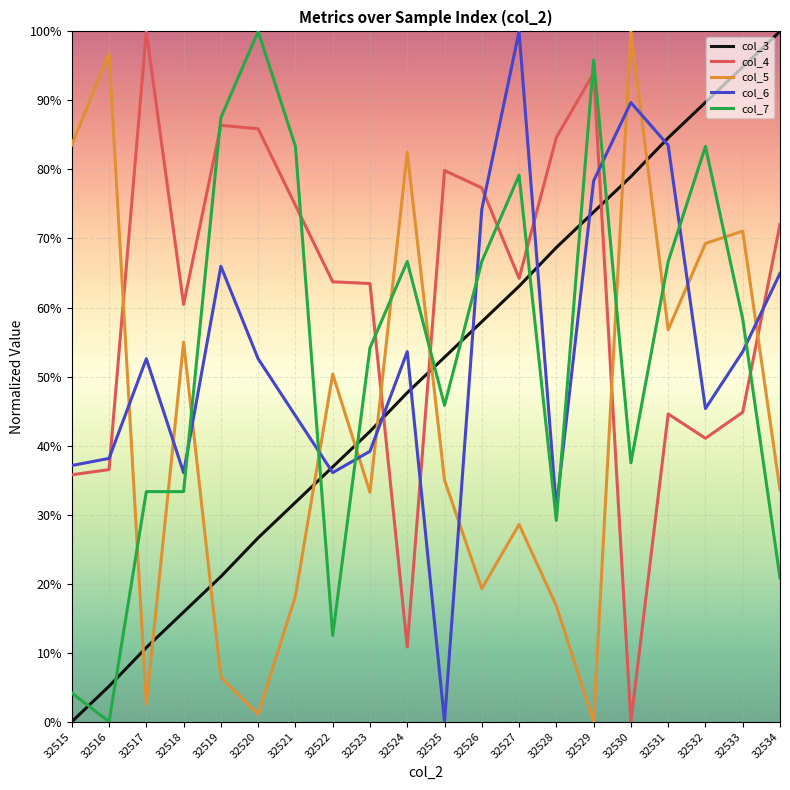

Does the chart display data point markers on the line(s)?

No